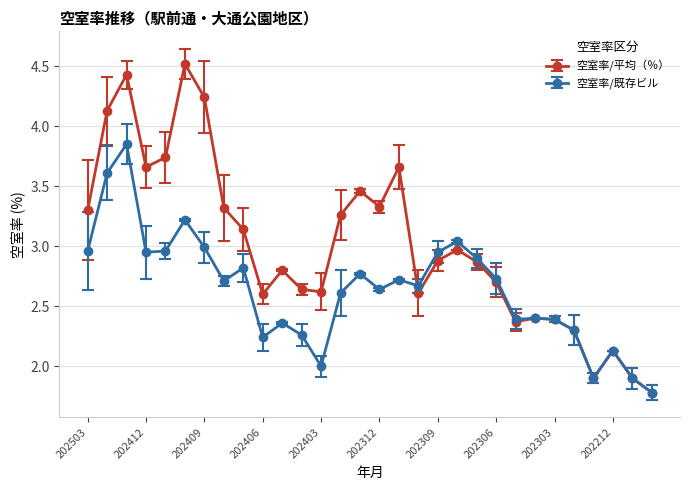

What is the value of the 空室率/既存ビル point at the 29th from the left?

1.9